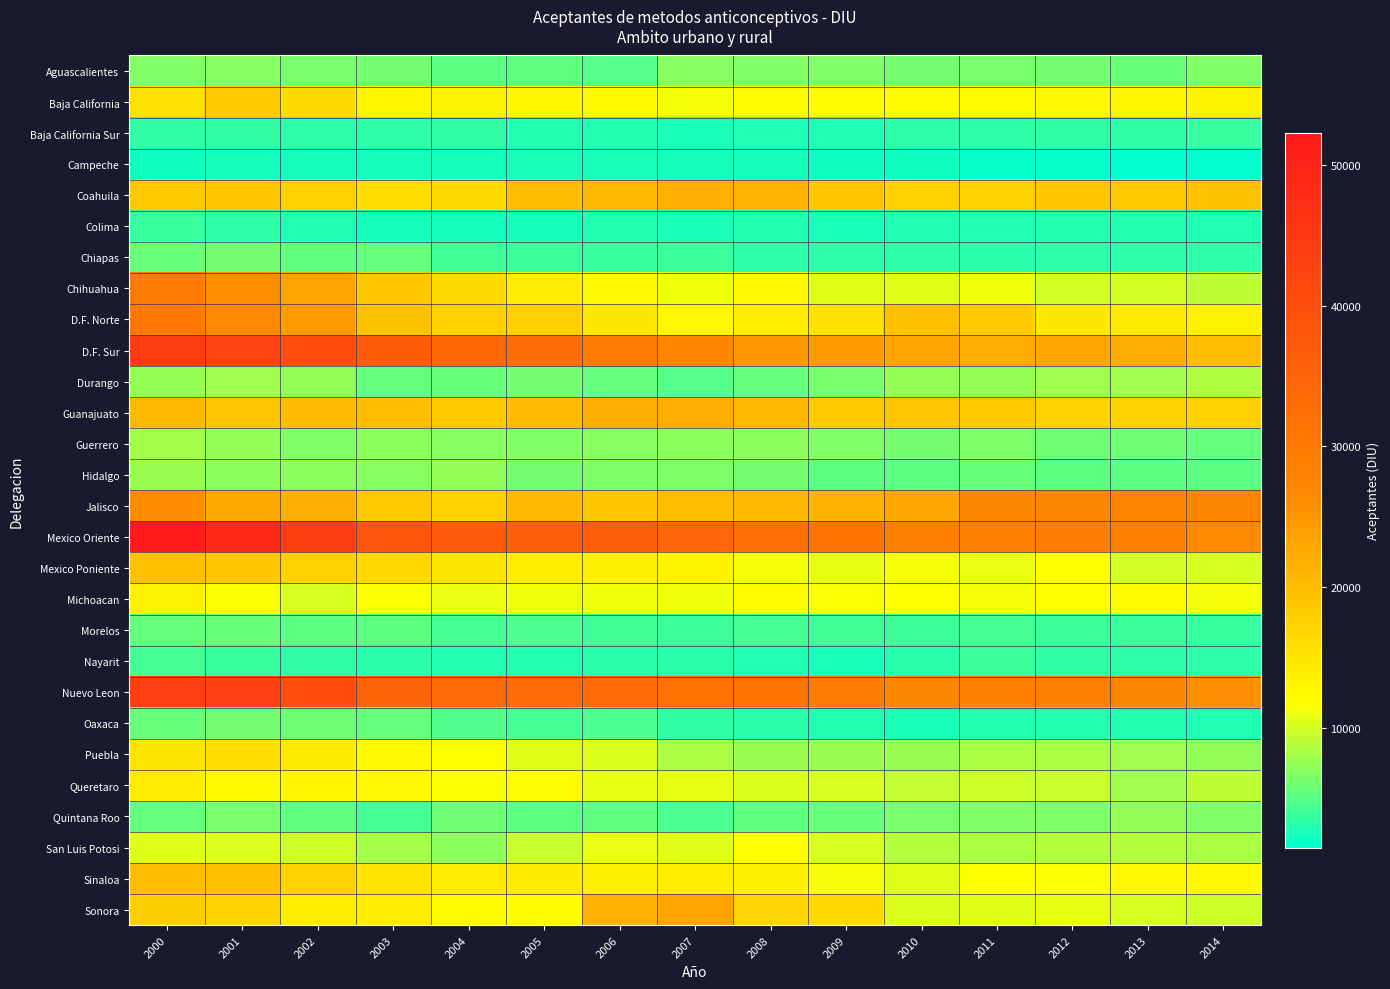

At which category is the sum across all series the highest?

2000